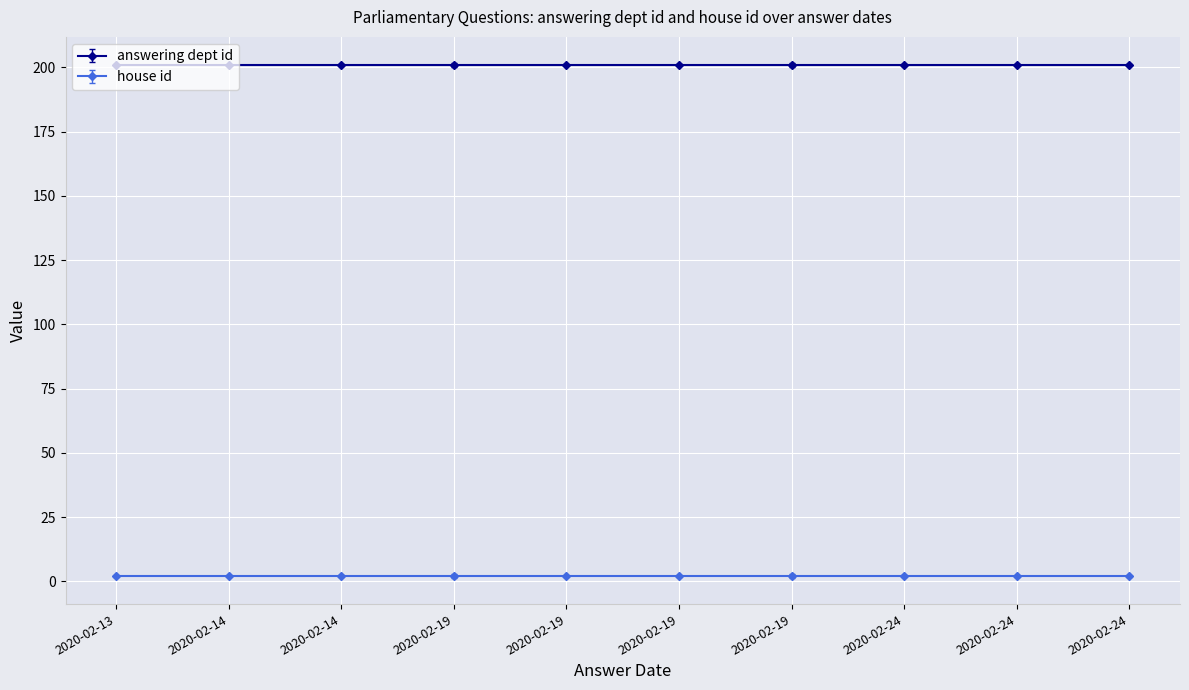

True or false: house id has a value of 3 at 2020-02-19.

False